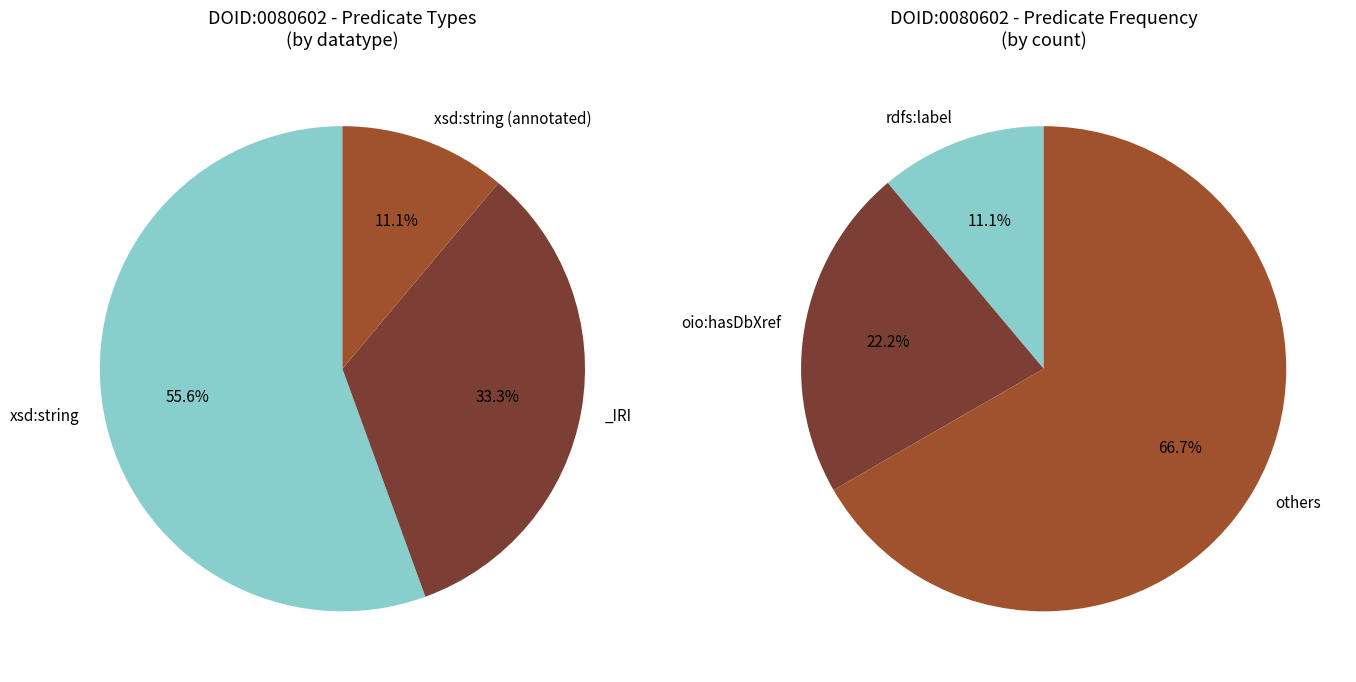

Which category has the smallest portion of the pie?

rdfs:label